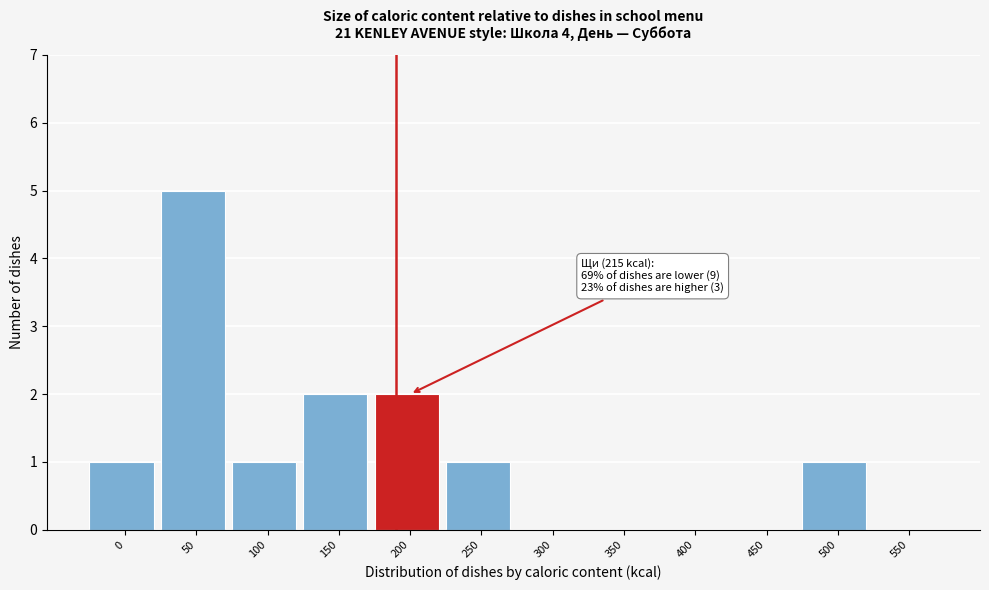

Reading right to left, transcribe all the data shown in this chart.

550=0	500=1	450=0	400=0	350=0	300=0	250=1	200=2	150=2	100=1	50=5	0=1